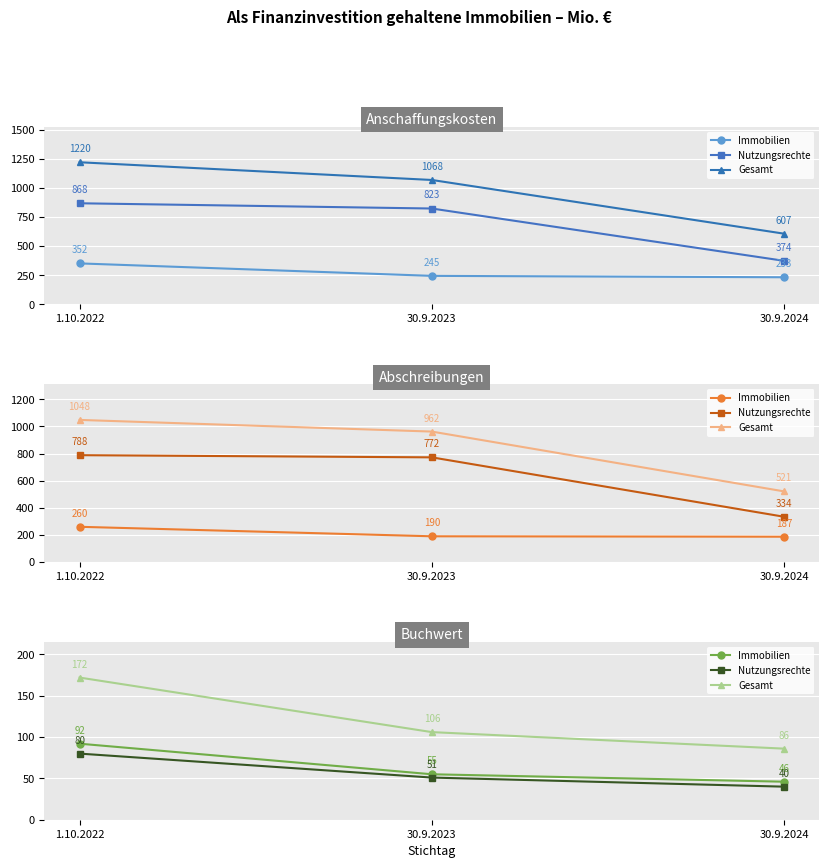

What is the total value across all series at 30.9.2023?

212